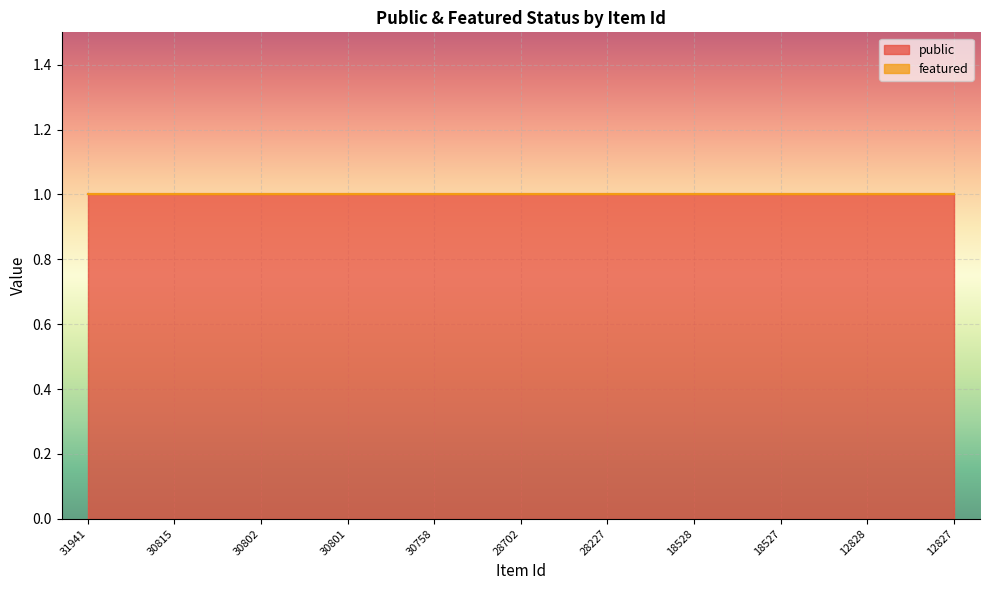

What is the value of the public point at the 4th from the left?

1